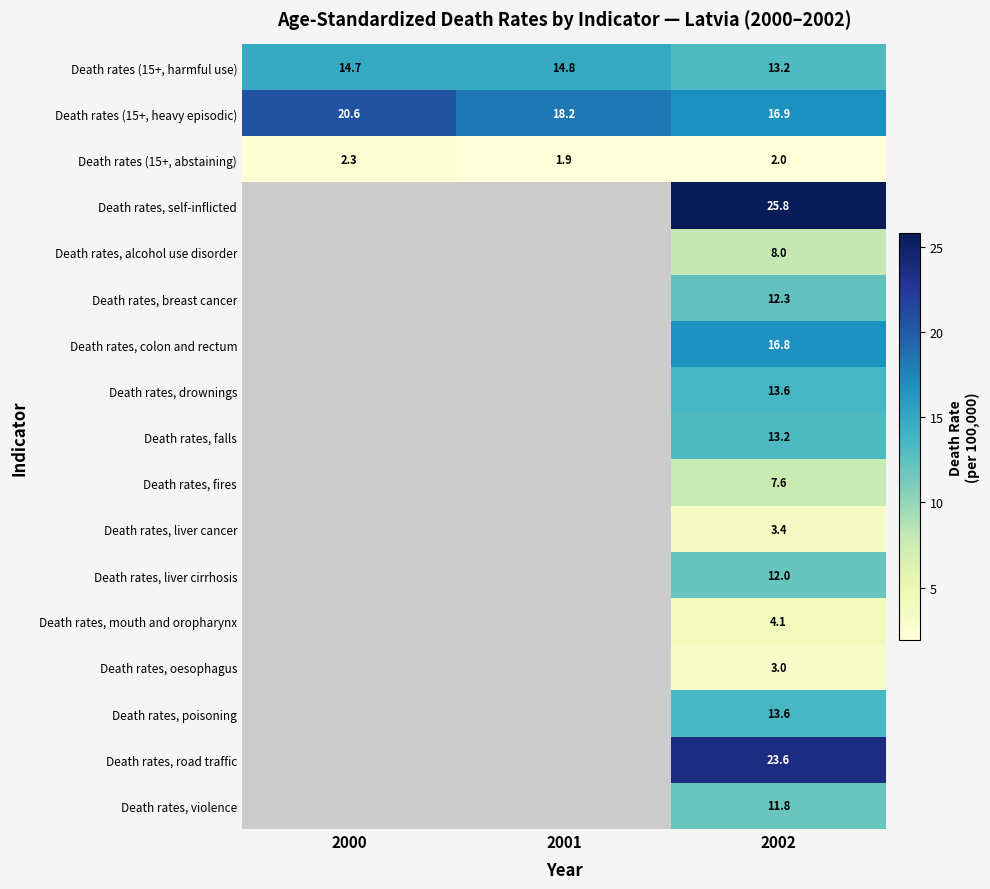

What is the difference between the maximum and minimum values in the Death rates (15+, abstaining) series?

0.4